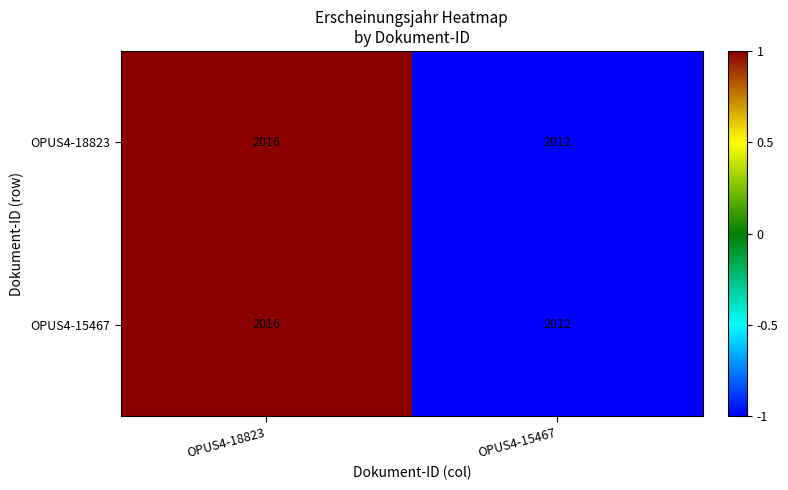

What is the total value across all series at OPUS4-18823?

4032